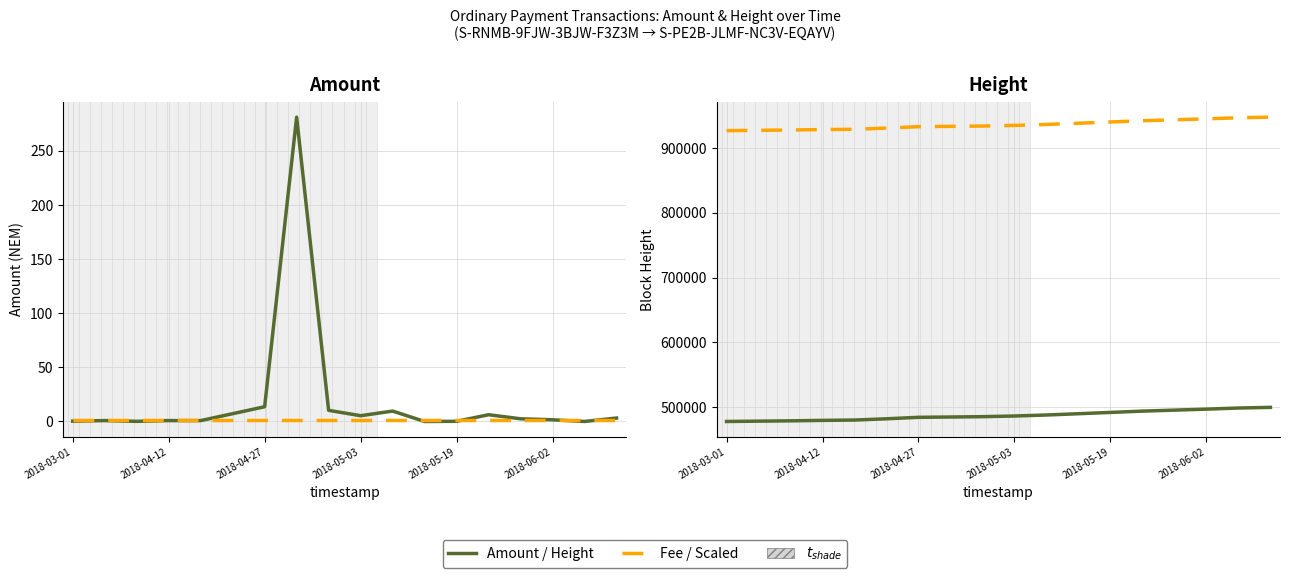

True or false: Height has a value of 491853.0 at 2018-05-19.

True